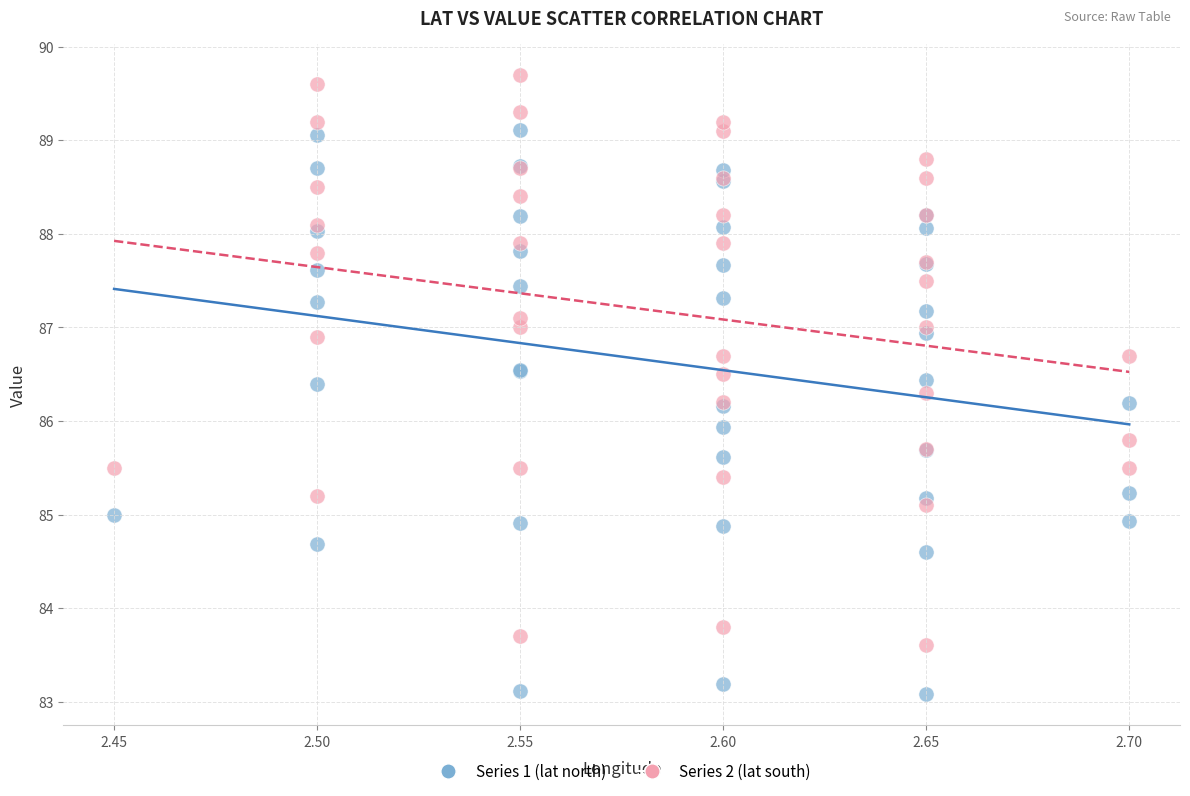

Which series reaches the minimum Y coordinate?

Series 1 (lat north)